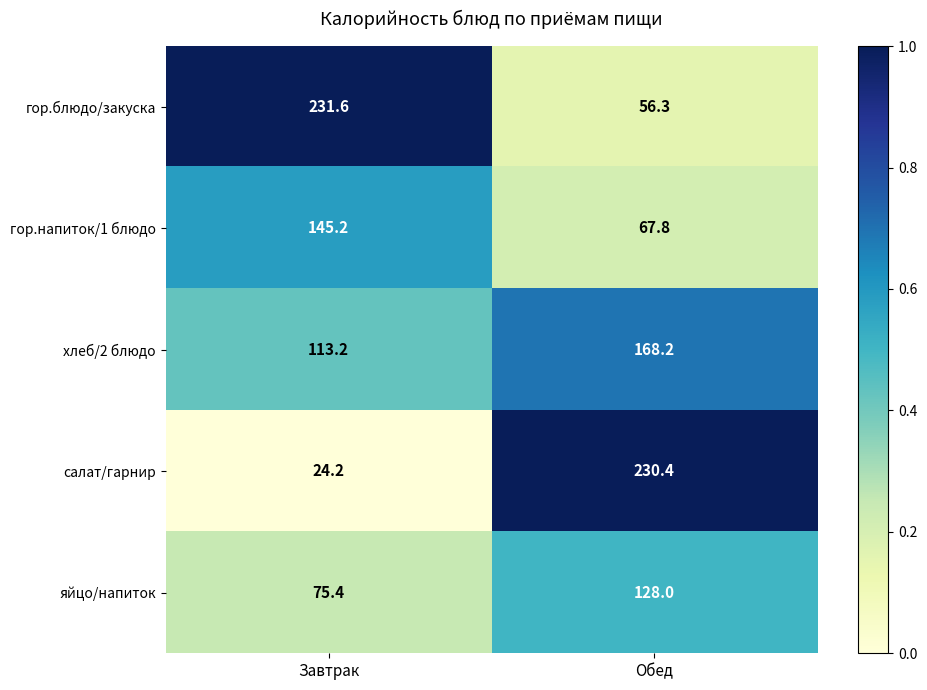

What is the highest value of the яйцо/напиток series?

128.0